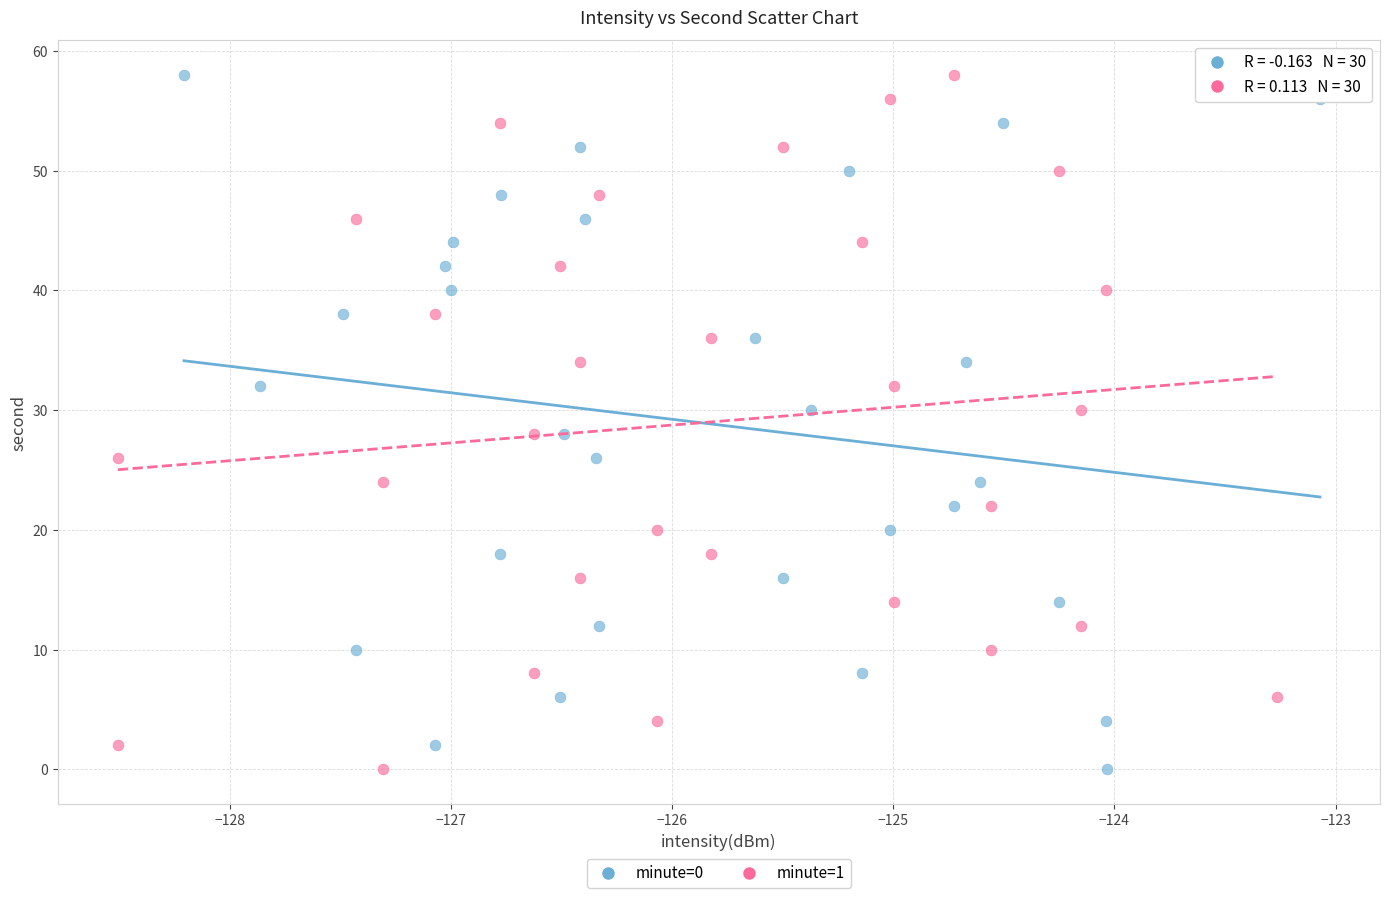

What are all the series names shown in the legend?

minute=0, minute=1